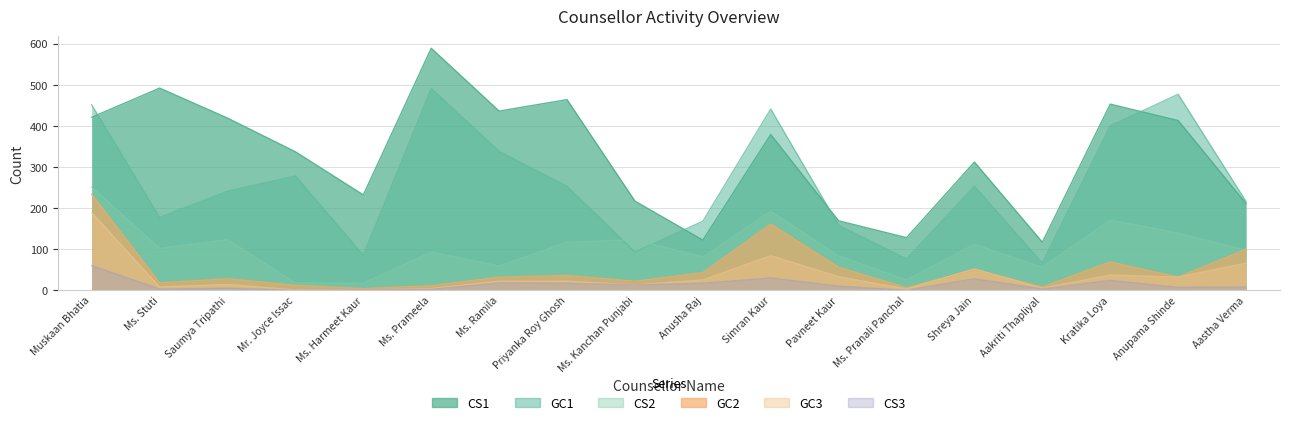

What is the label of the 4th point from the right?

Aakriti Thapliyal